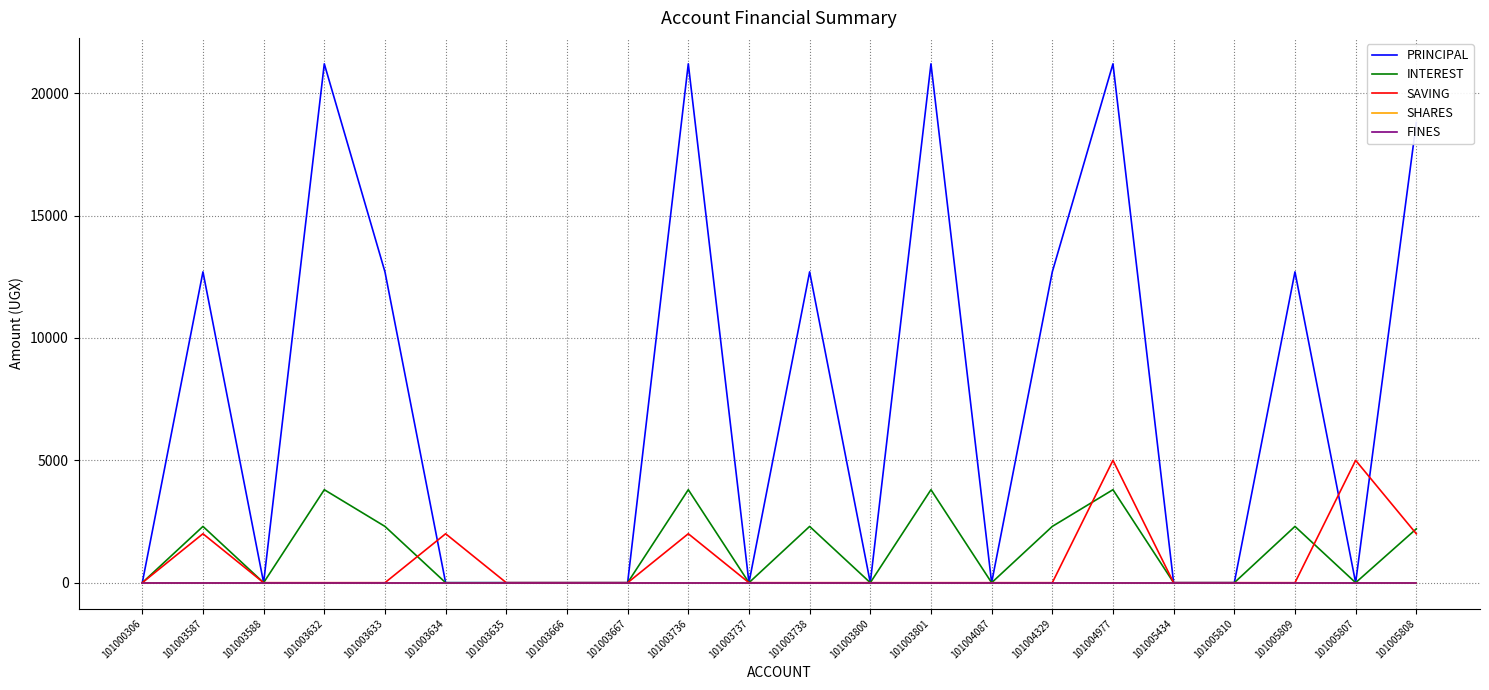

At how many categories does at least one series exceed 13907?

5